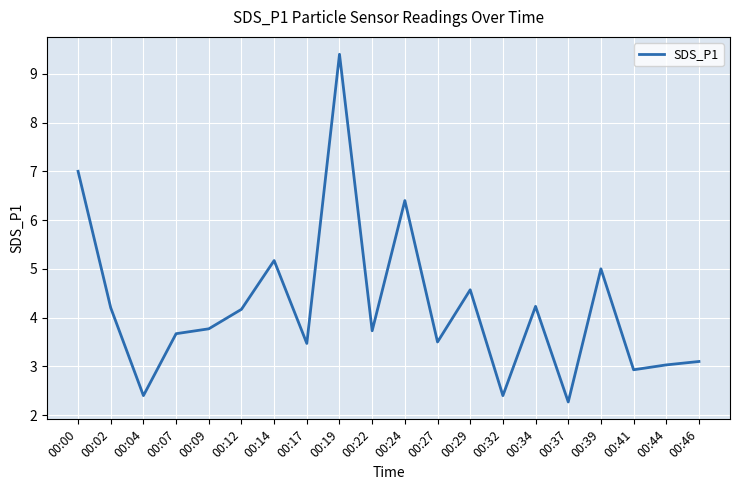

What is the difference between the values at 00:04 and 00:22?

1.3